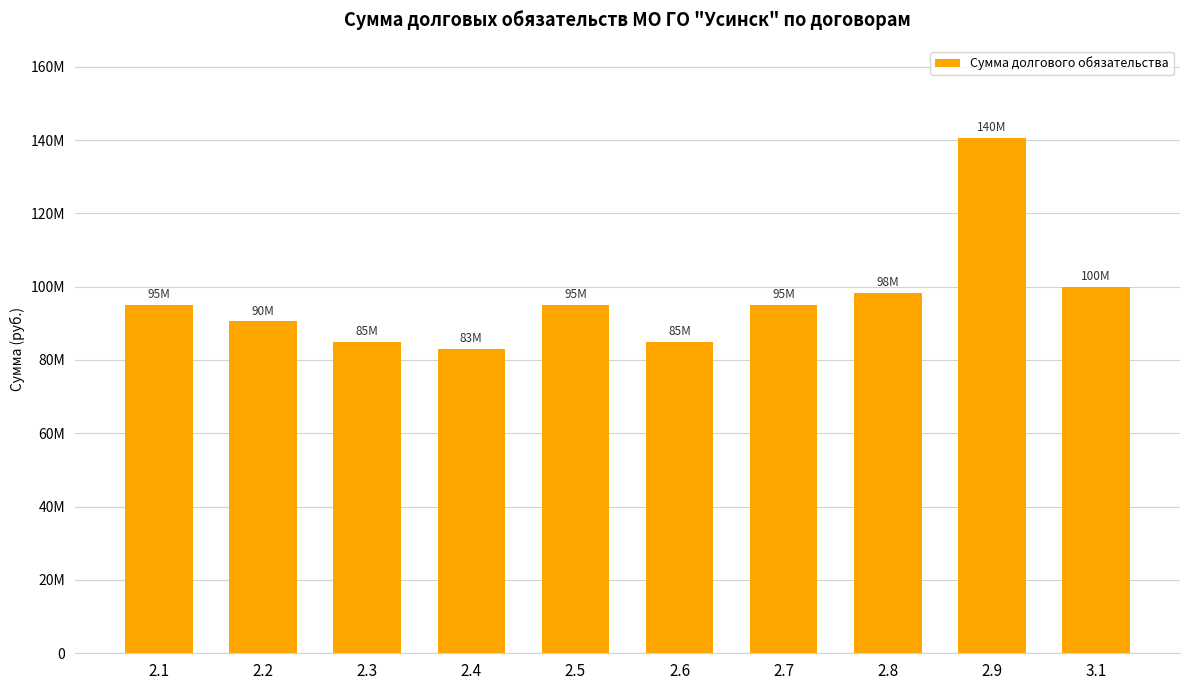

Does the chart contain any negative values?

No